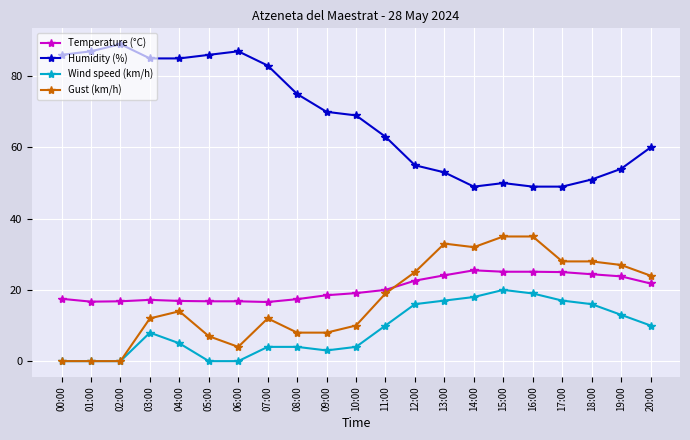

What is the average value of the Humidity (%) series?

68.3